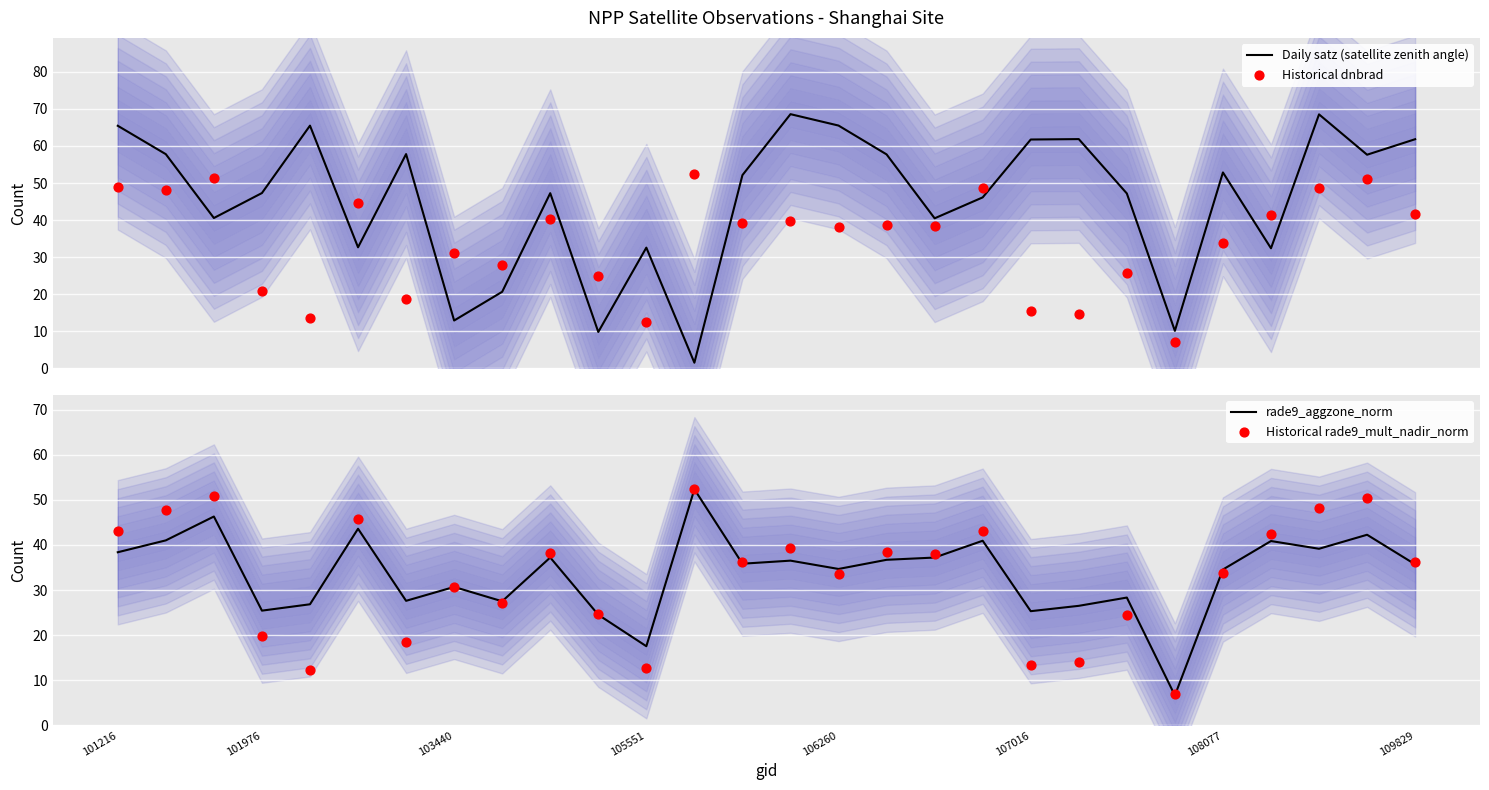

At which category is the sum across all series the highest?

25